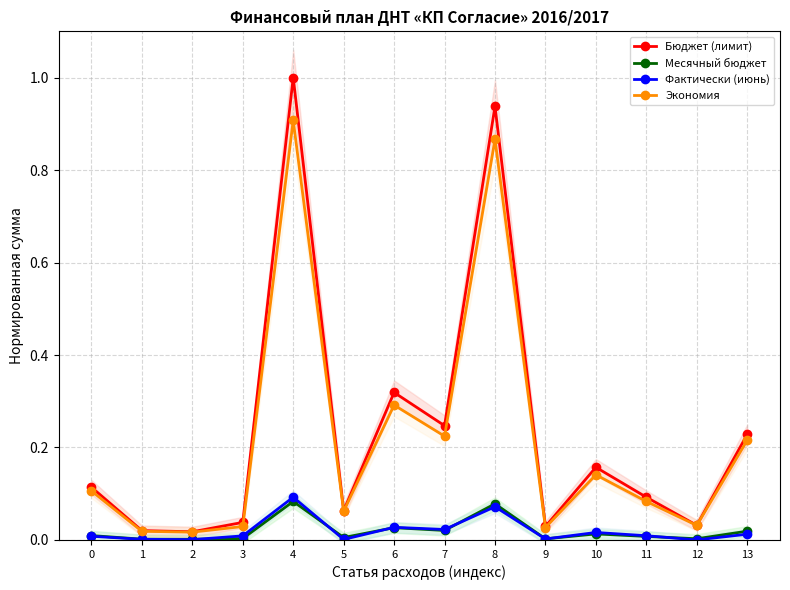

What is the sum of all Бюджет (лимит) values?

3.3